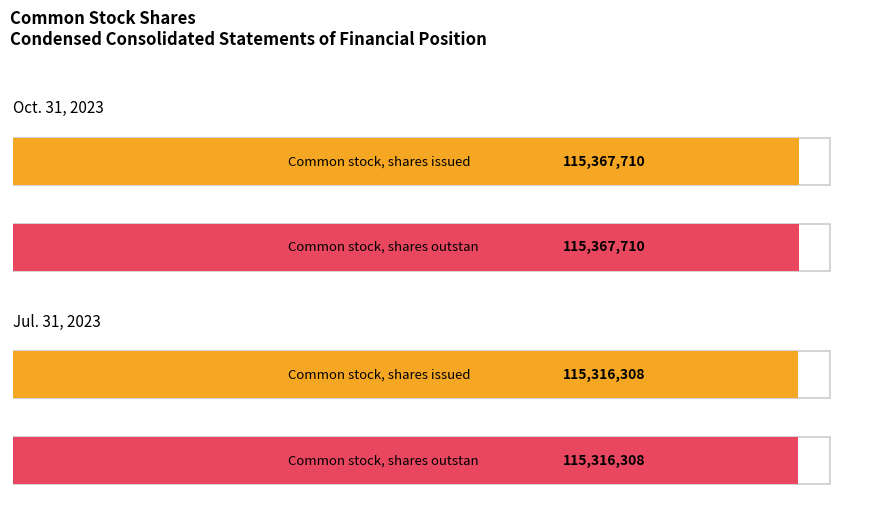

What is the total value across all series at Common stock, shares outstanding (in shares)?

230684018